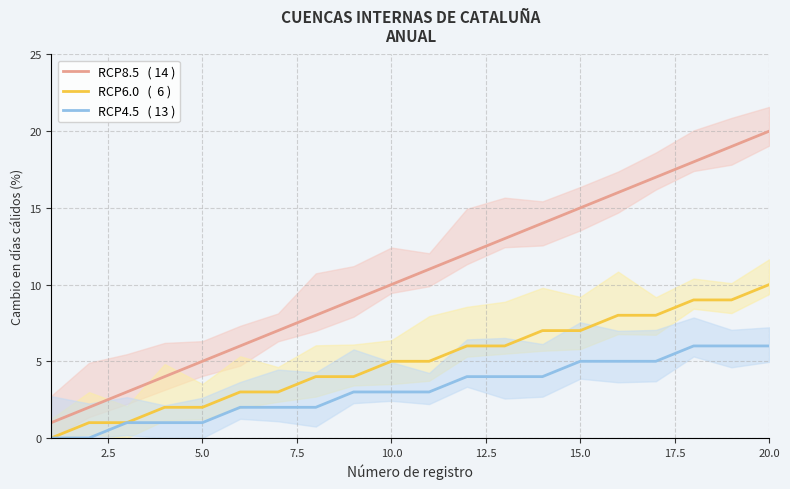

What is the sum of all RCP4.5   ( 13 ) values?

63